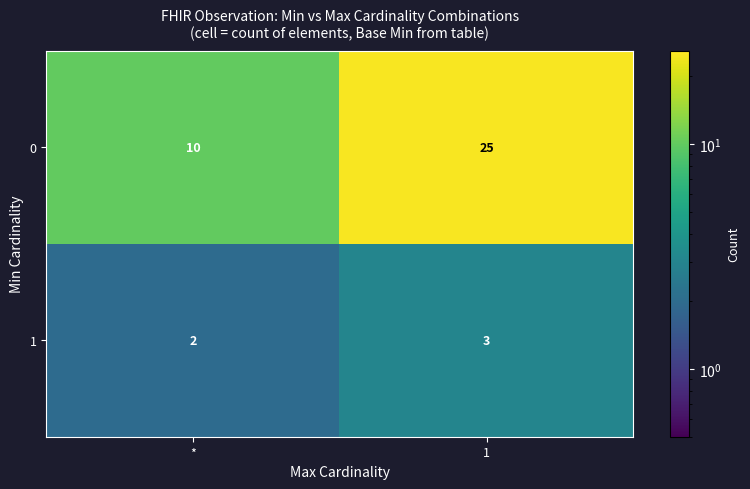

How many data points in 0 are less than 25?

1